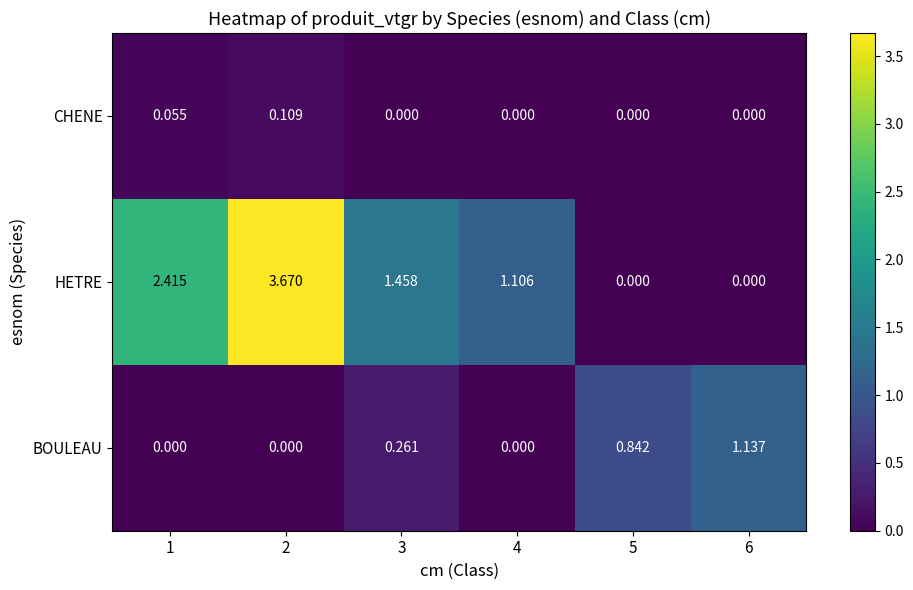

Rank the series by their maximum value, from lowest to highest.

CHENE, BOULEAU, HETRE